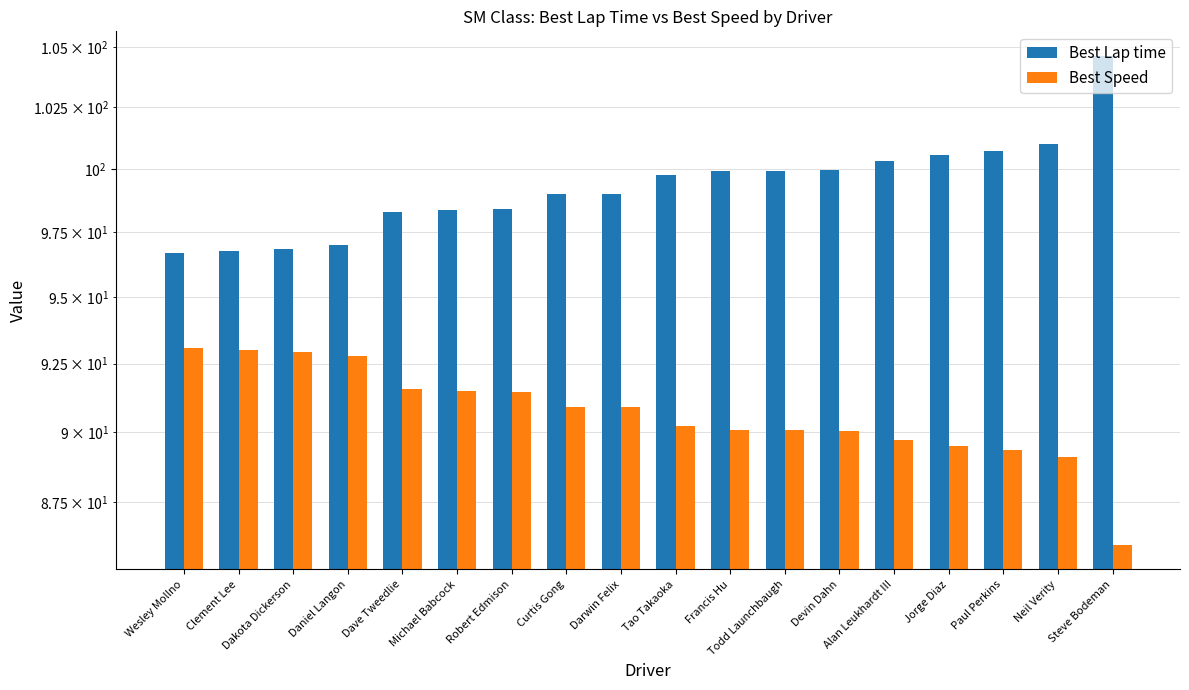

How many bars are there in total?

36